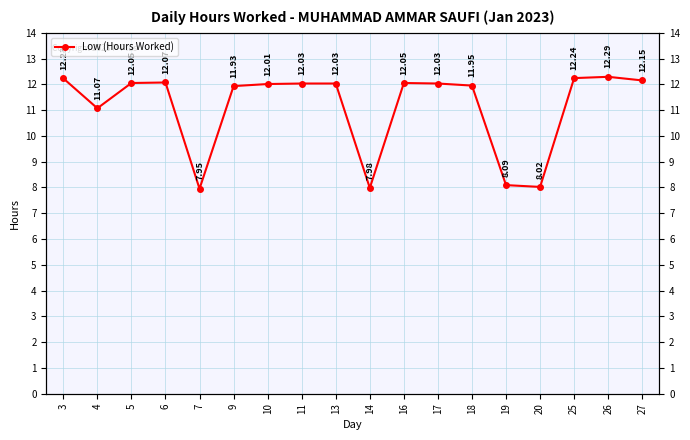

What is the average value?

11.1